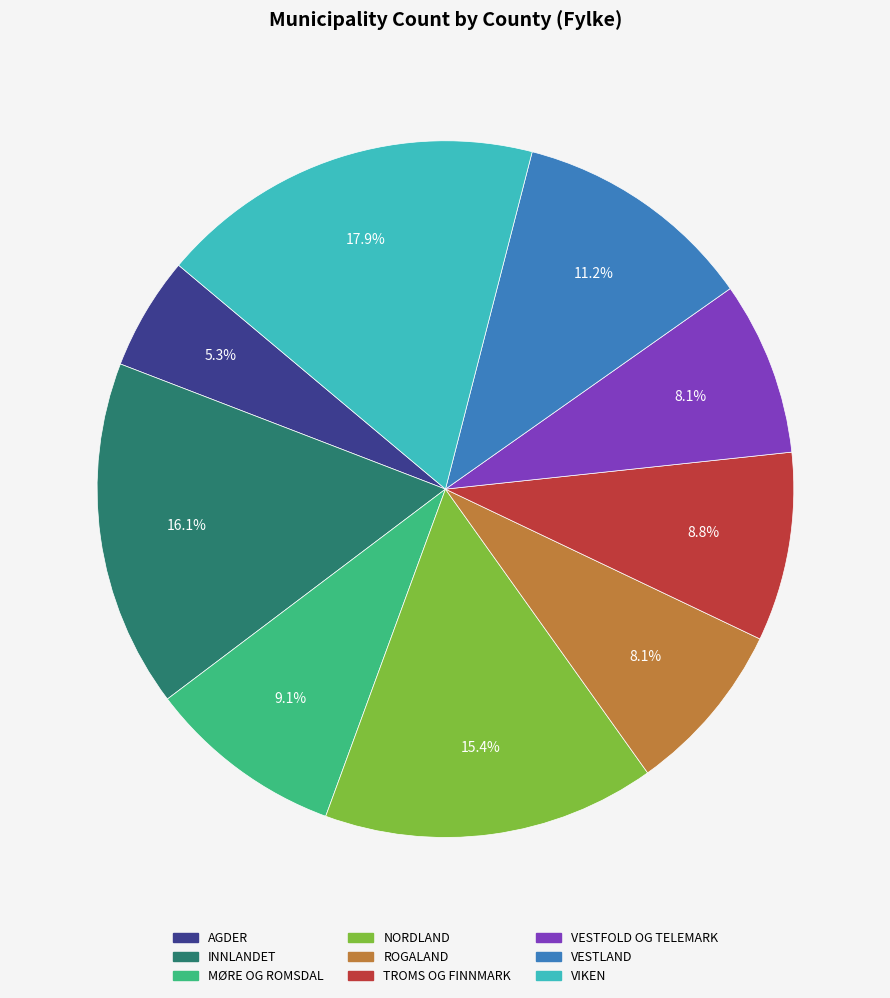

True or false: VESTFOLD OG TELEMARK accounts for 18% of the total.

False